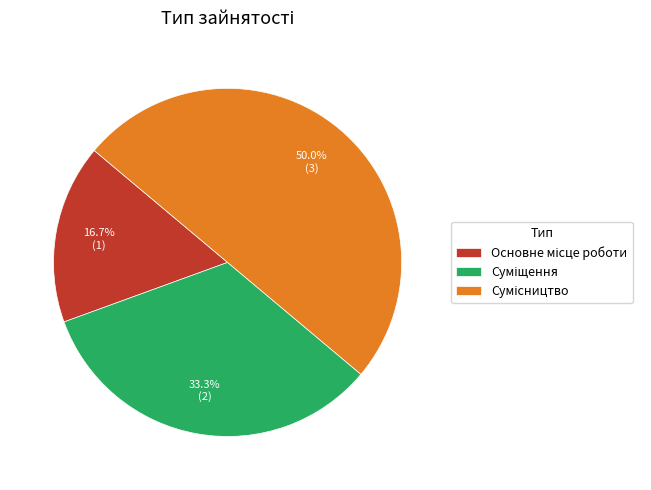

Does Сумісництво represent more than half of the total?

No